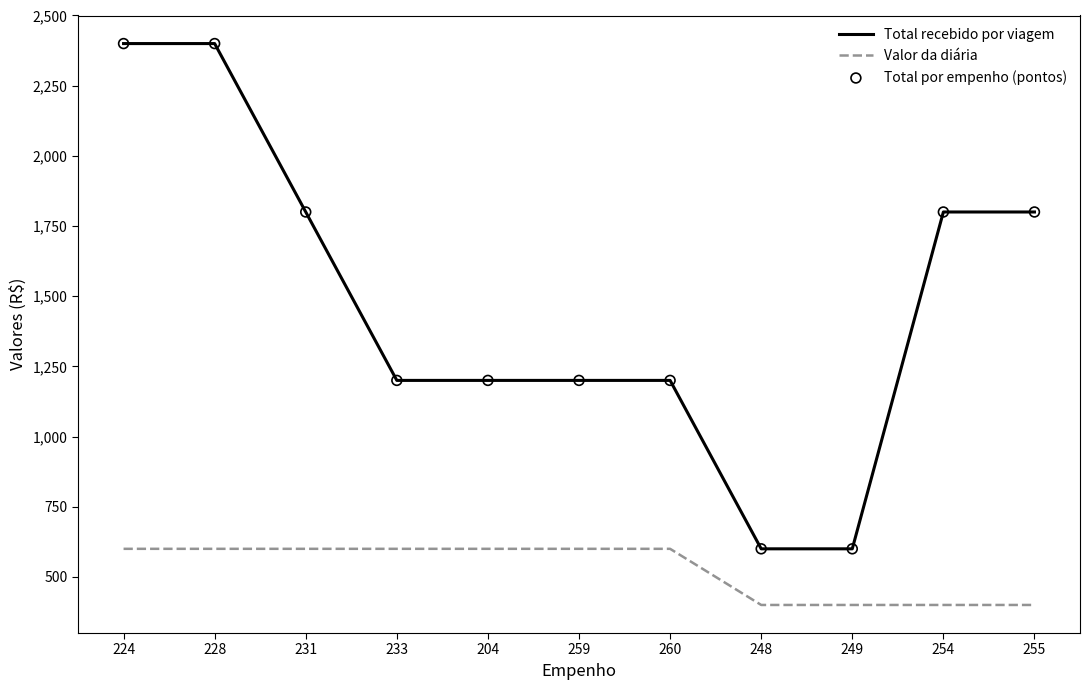

At how many categories does at least one series exceed 961?

9